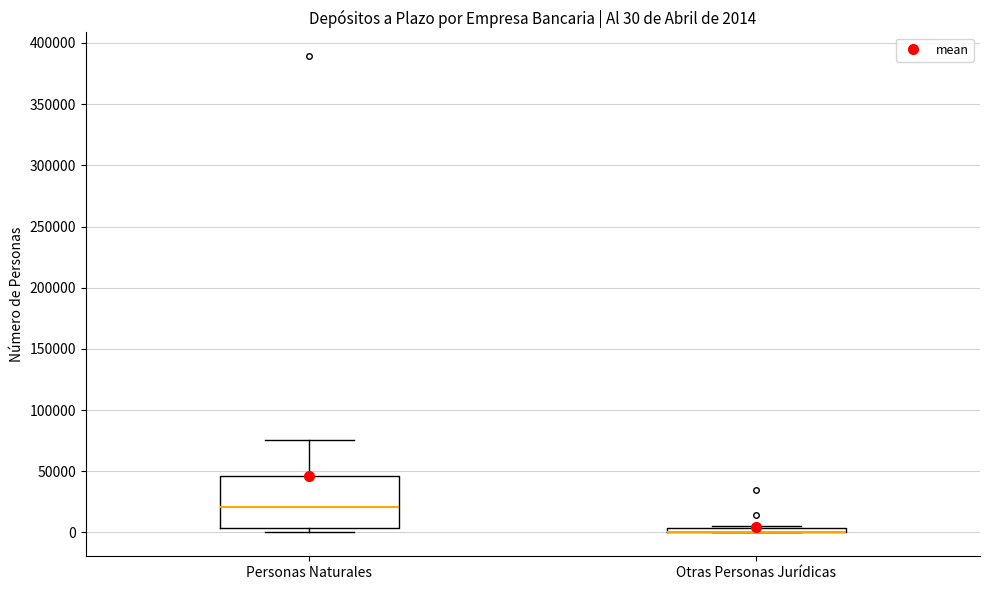

Comparing the boxes themselves (not the whiskers), which one is the tallest?

Personas Naturales